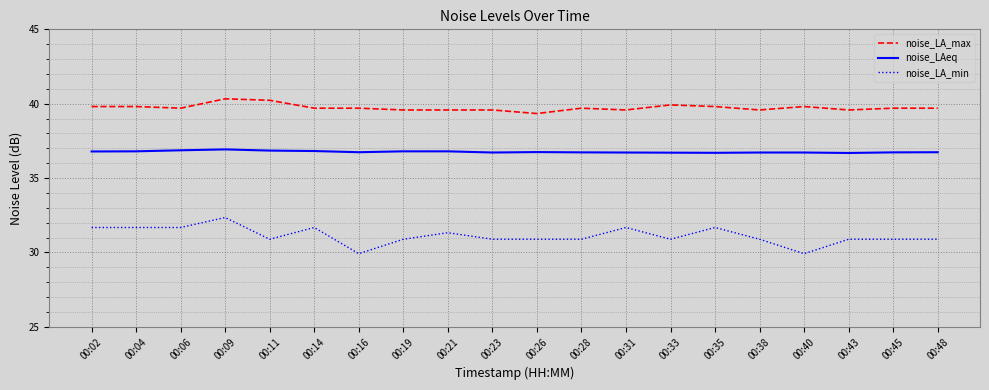

What is the difference between the maximum and minimum values in the noise_LA_min series?

2.4